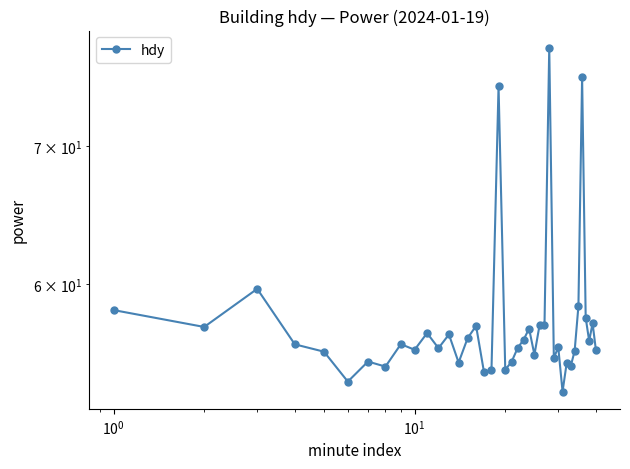

The chart shows a value of 56.1 at $\mathdefault{10^{1}}$. True or false?

True